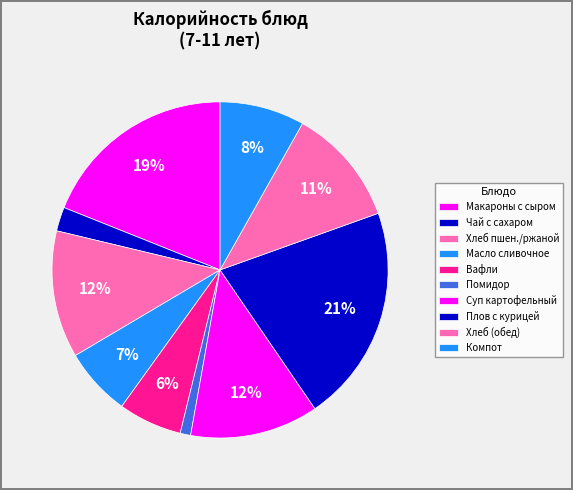

How many slices are in this pie chart?

10